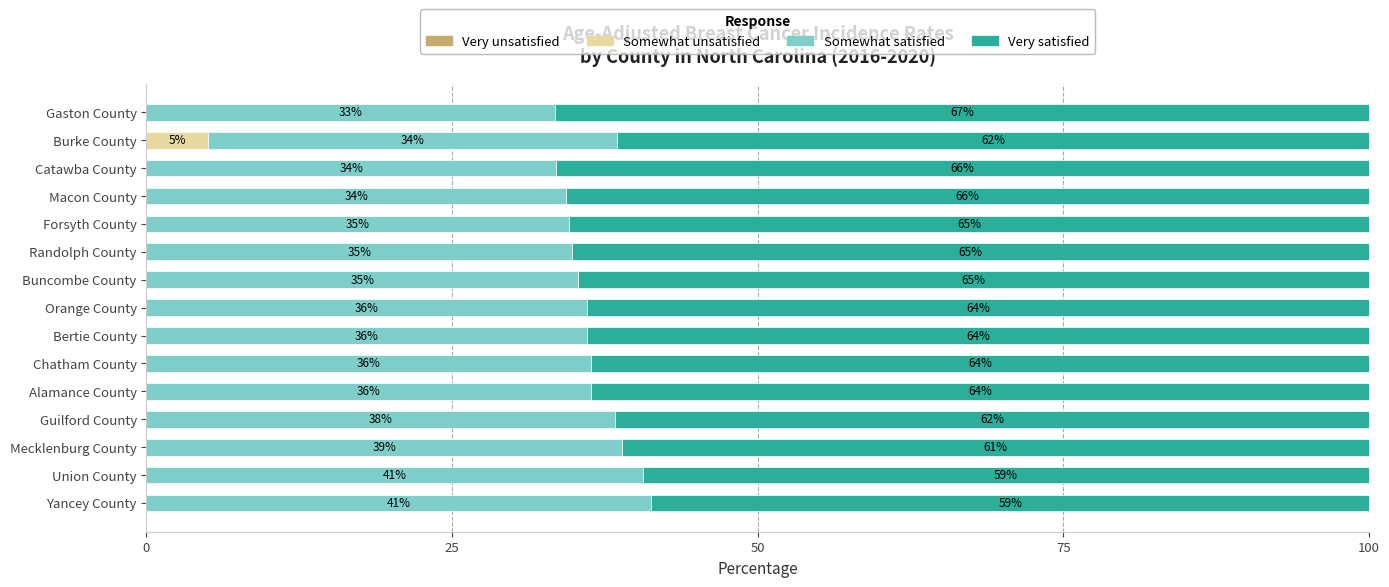

What is the highest value of the Somewhat unsatisfied series?

5.0